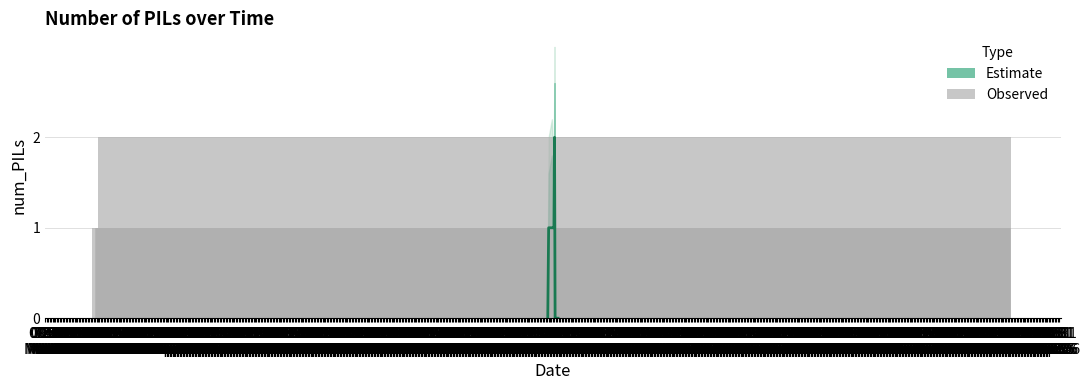

What is the label of the 9th bar from the left?

15:31
Mar 28